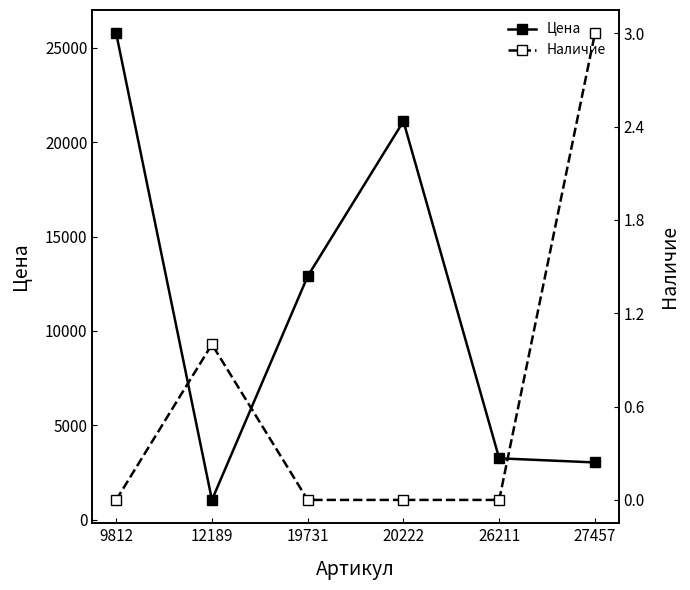

Between 27457 and 9812, which is larger?

9812